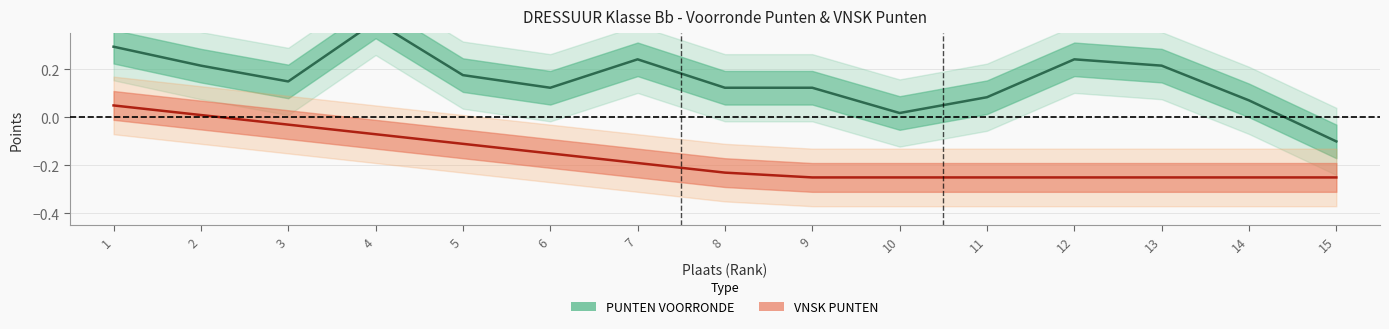

What is the difference between the maximum and minimum values in the VNSK PUNTEN series?

0.3